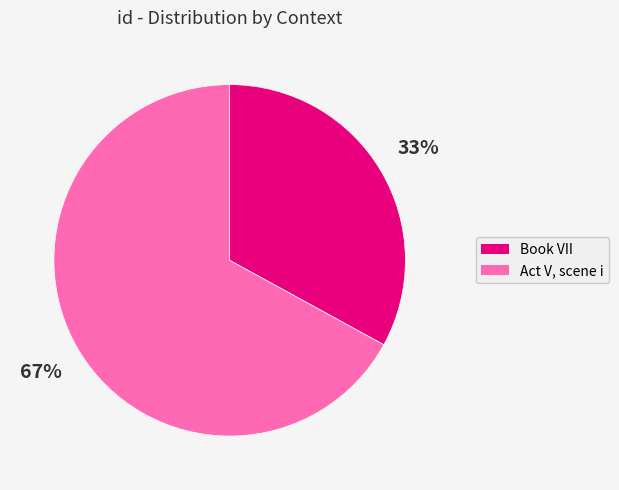

Is the sum of Book VII and Act V, scene i greater than half?

Yes